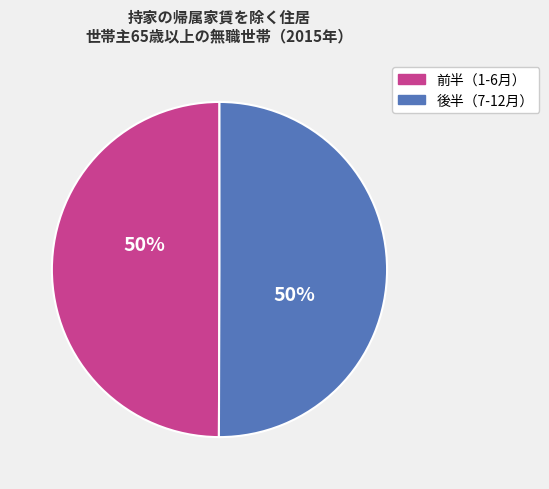

To the nearest percent, what is the average slice percentage?

50%